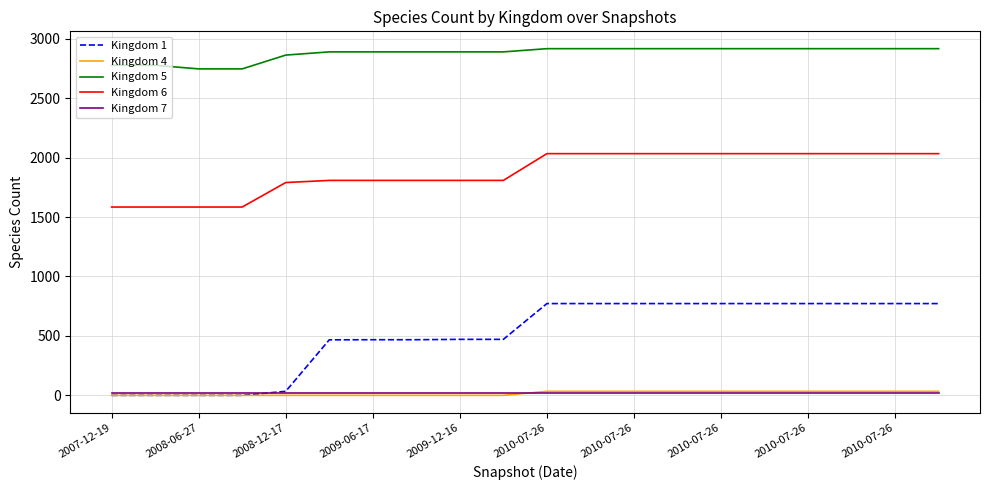

How many categories are shown in the chart?

20